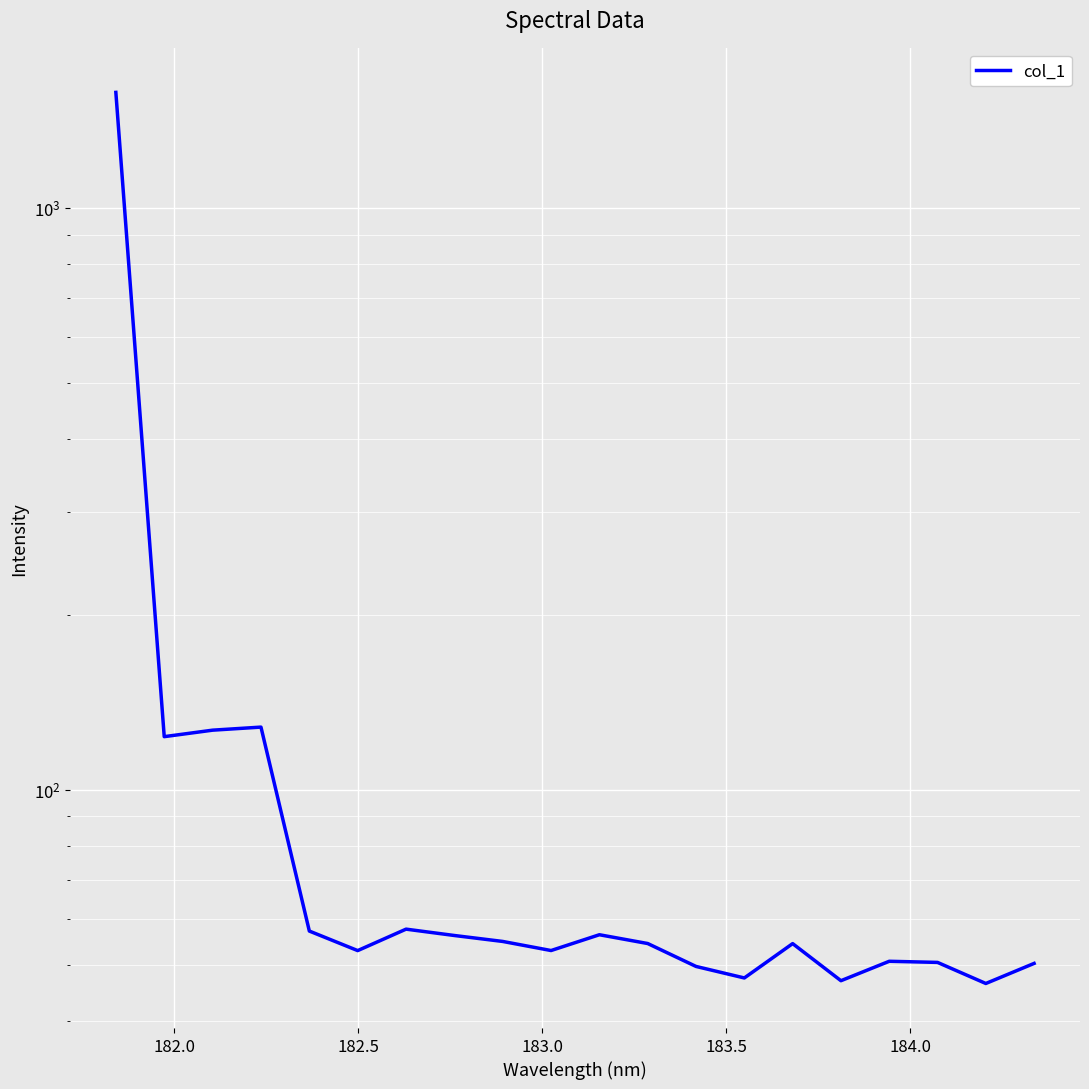

True or false: the data shows 83.5 at 15.

False